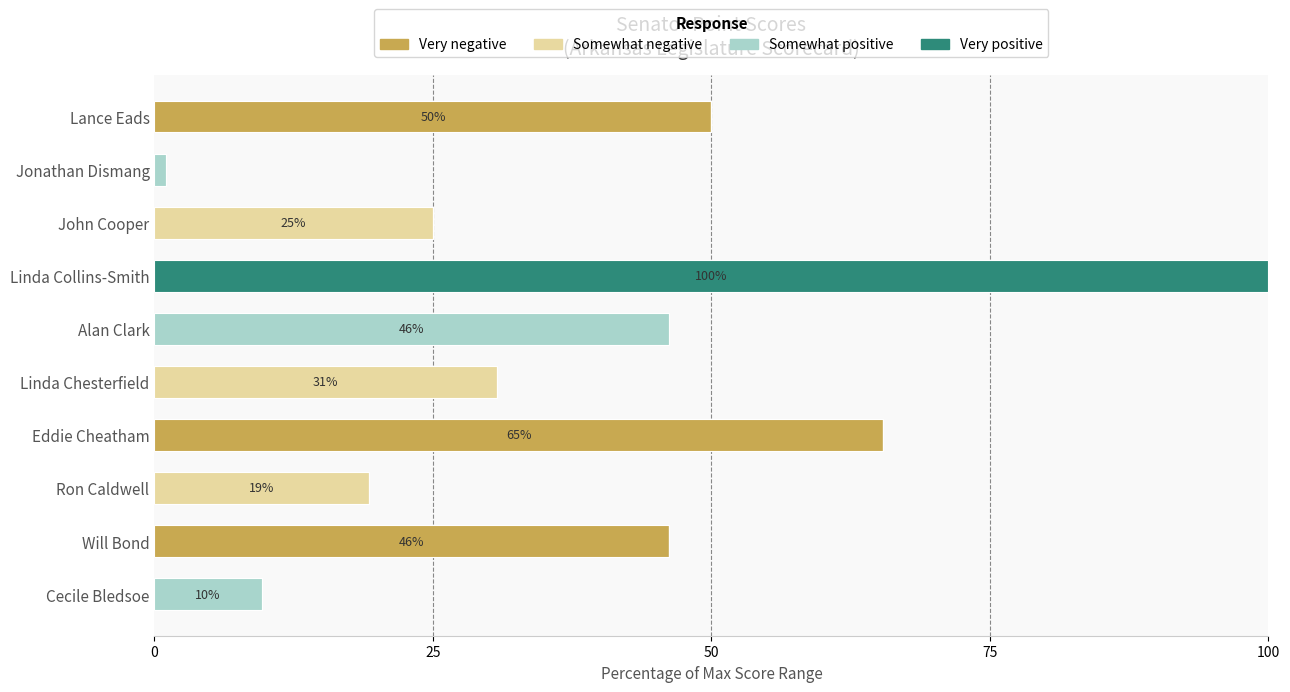

What is the total value across all series at Linda Chesterfield?

30.8